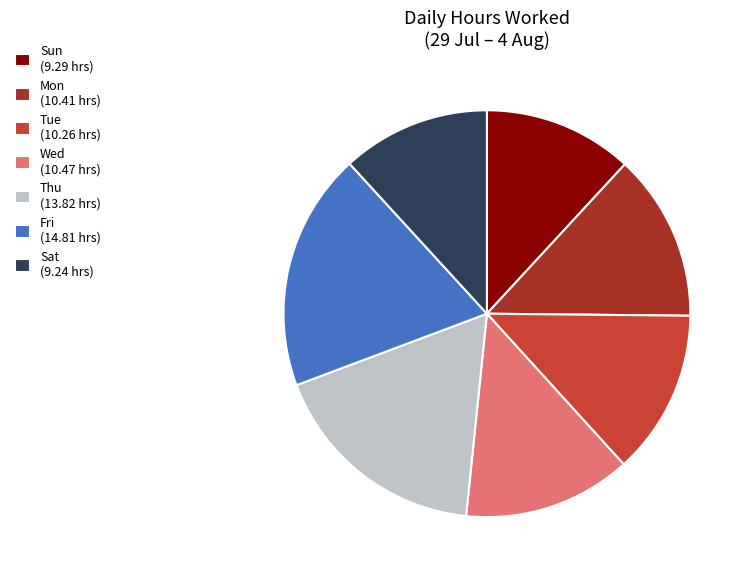

Approximately how many times larger is the value at Sat (9.24 hrs) compared to Sun (9.29 hrs)?

1.0